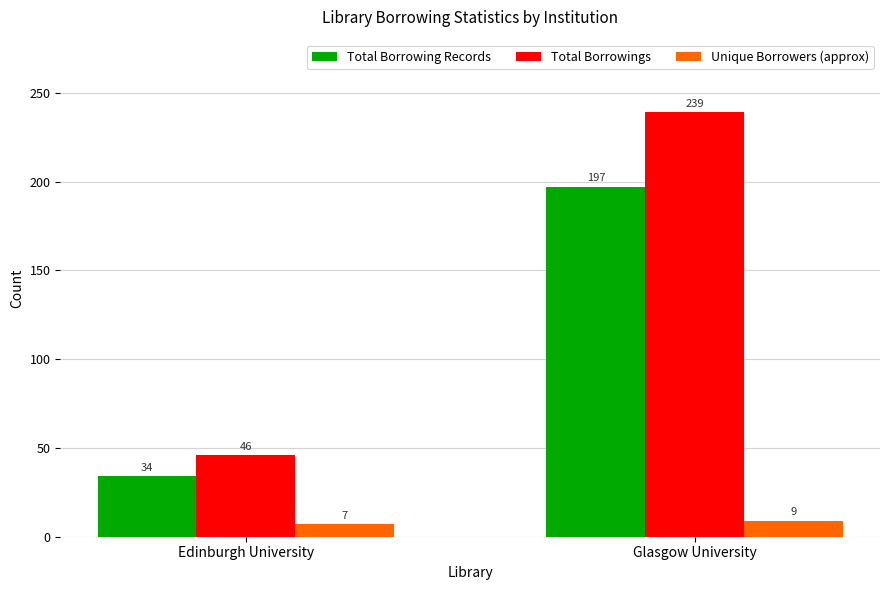

Which label corresponds to the smallest value in the chart?

Edinburgh University